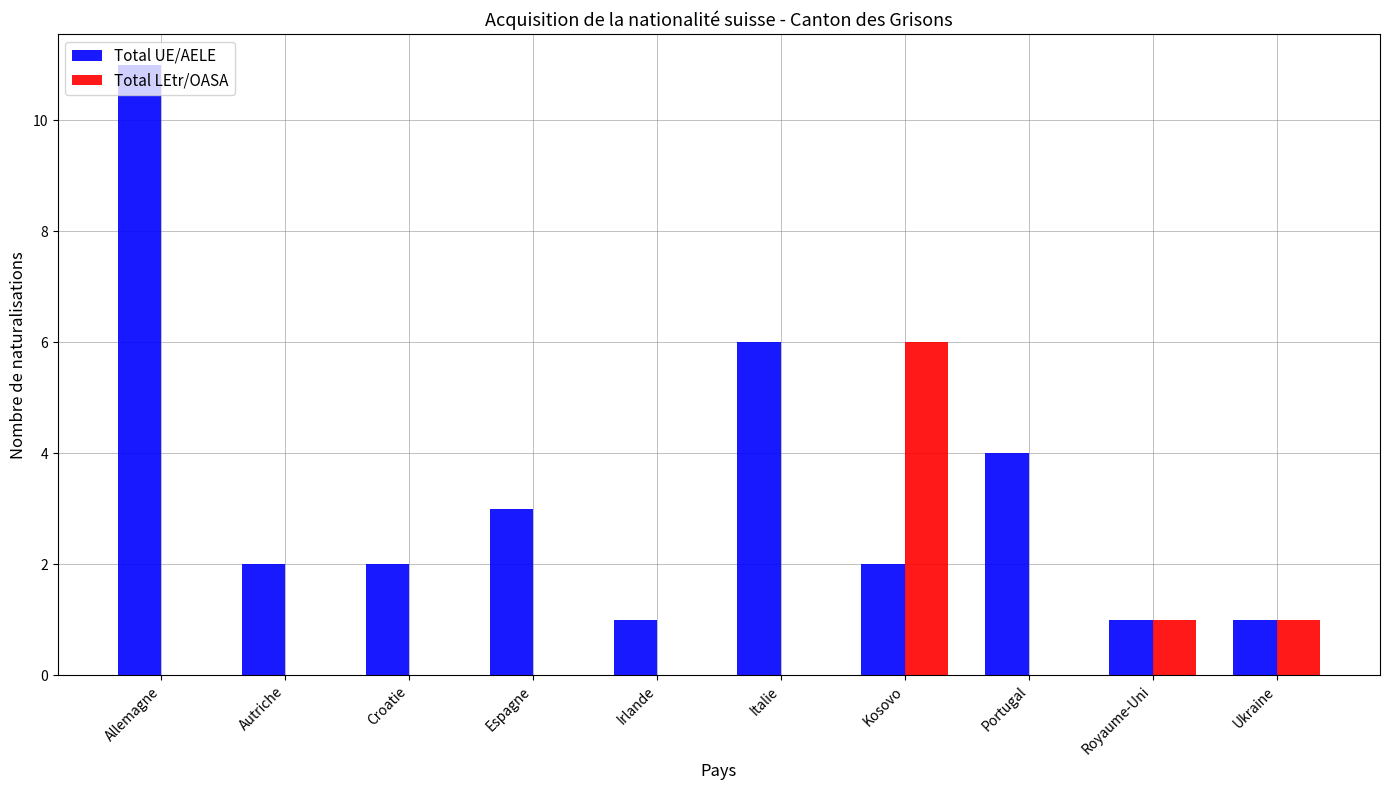

Reading left to right, what are all the values shown in this chart?

Total UE/AELE: 11	2	2	3	1	6	2	4	1	1
Total LEtr/OASA: 0	0	0	0	0	0	6	0	1	1